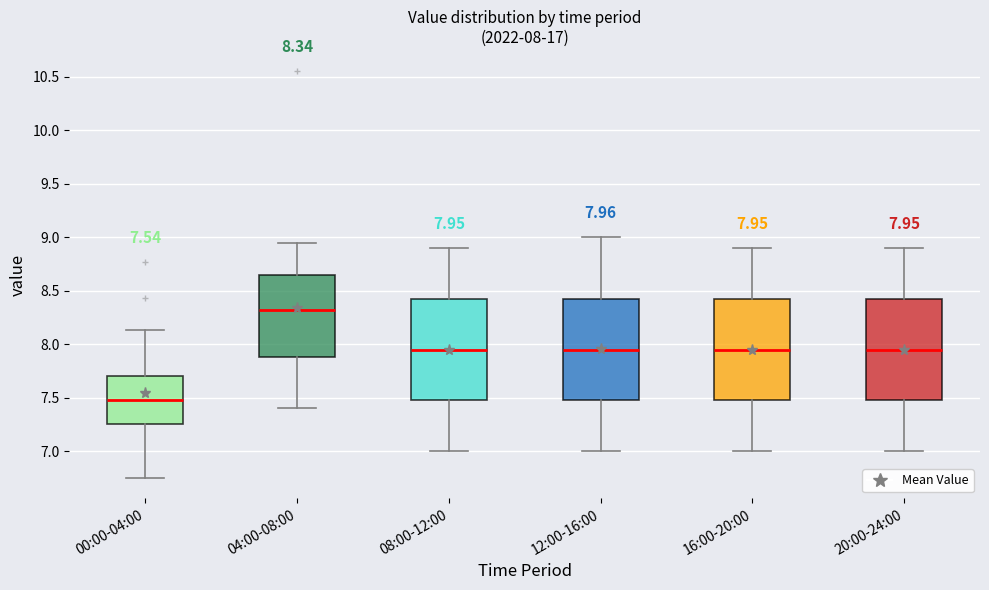

Which box's median line is the lowest?

00:00-04:00